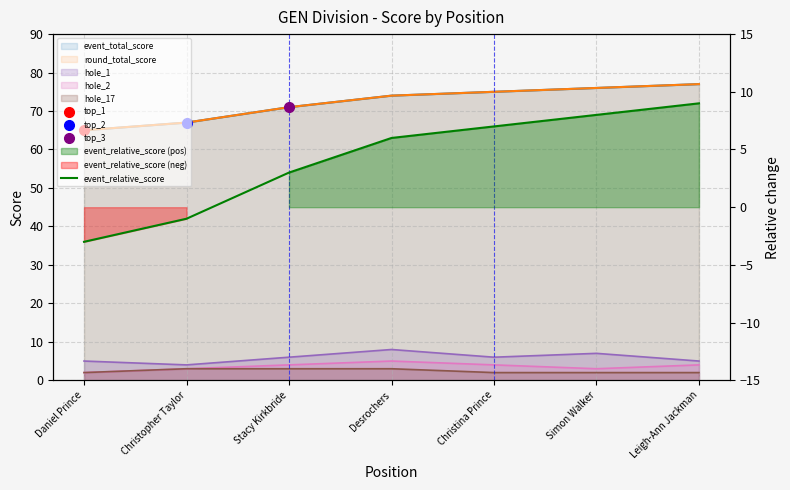

List the labels in order of value, smallest first.

Daniel Prince, Christopher Taylor, Stacy Kirkbride, Desrochers, Christina Prince, Simon Walker, Leigh-Ann Jackman